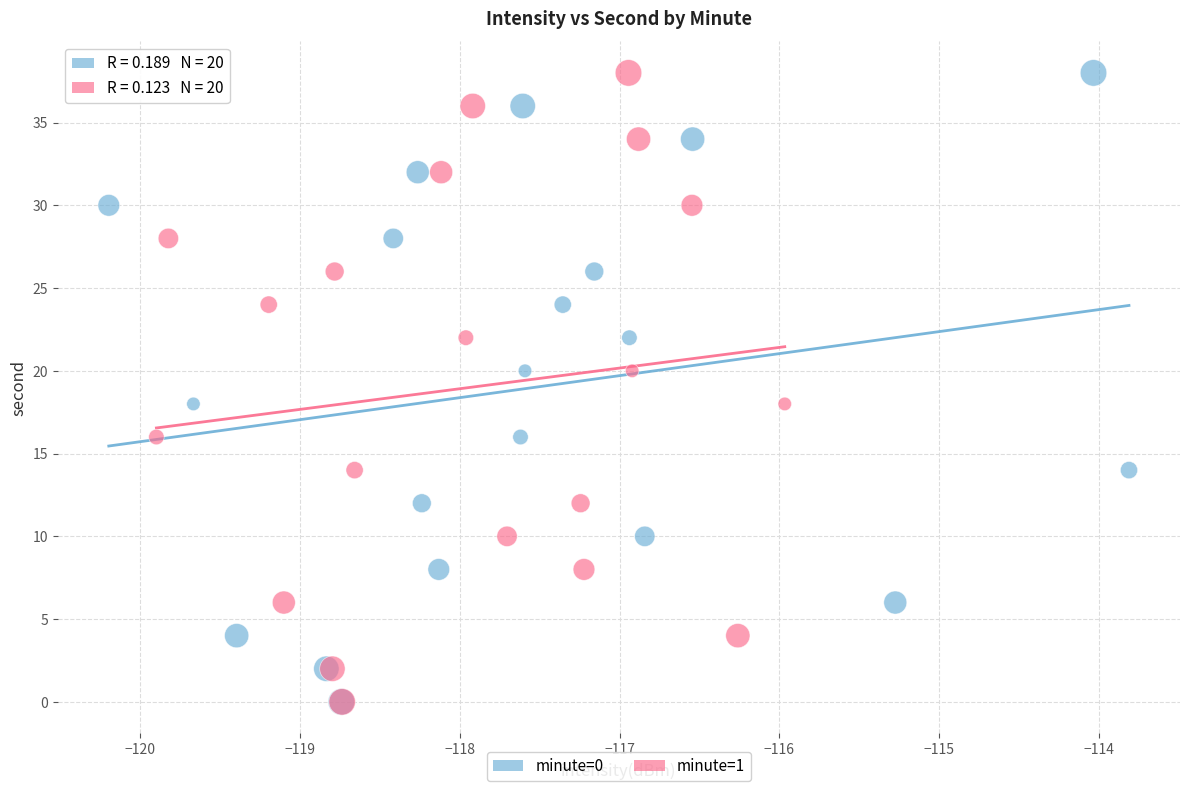

What are all the series names shown in the legend?

minute=0, minute=1